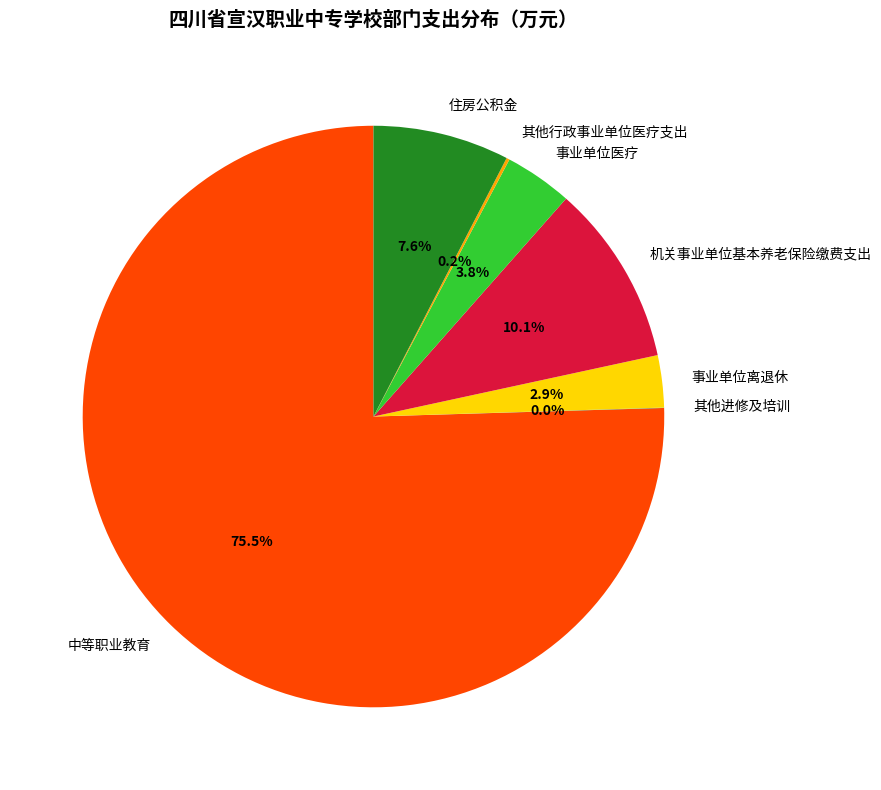

Which category has the biggest portion of the pie?

中等职业教育